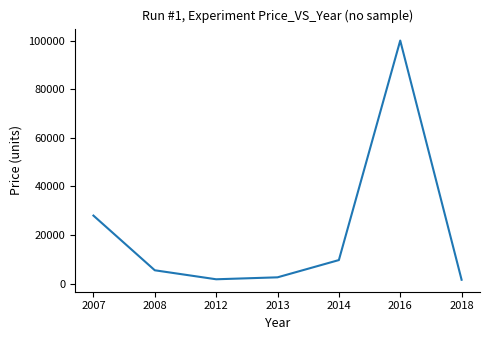

Does the chart have visible grid lines?

No